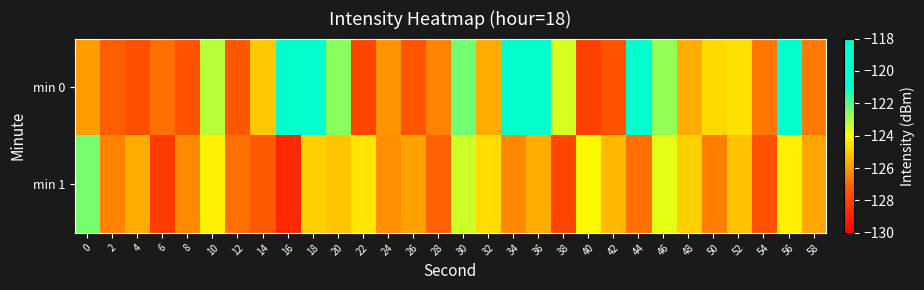

At 28, list the series in order from largest to smallest.

min 0, min 1